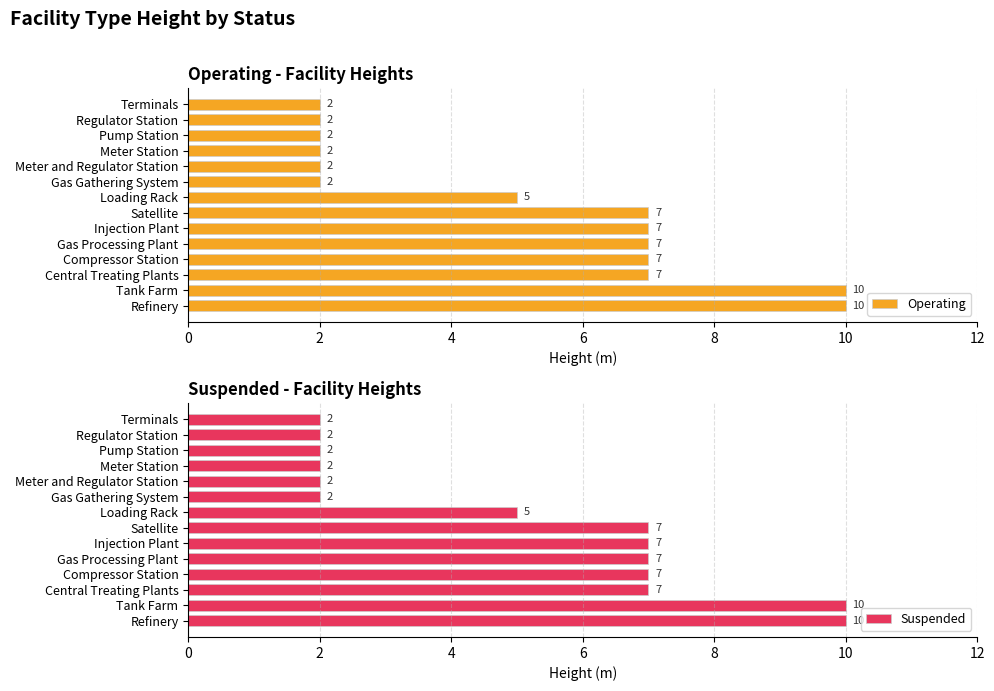

The value of Operating at Terminals is 4. True or false?

False